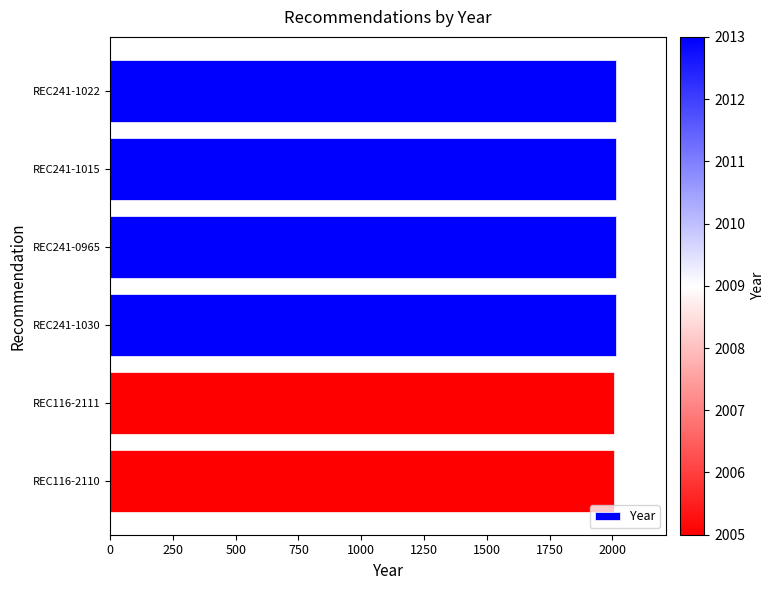

What is the sum of all values?

12062